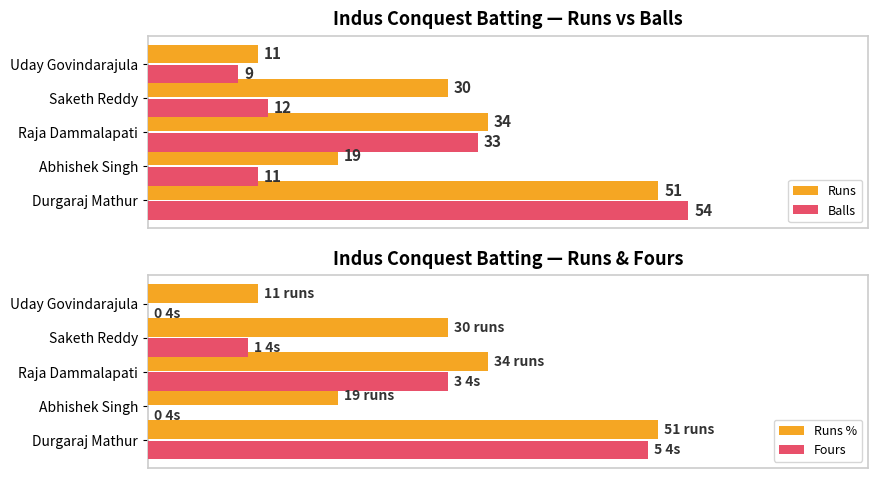

Rank the series by their maximum value, from lowest to highest.

Fours, Runs, Runs %, Balls